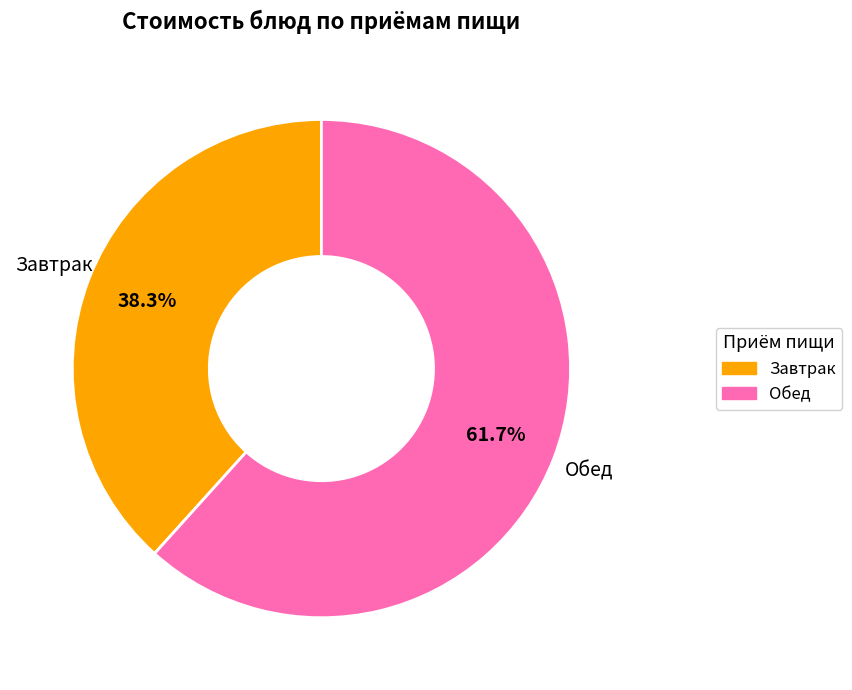

Is there any slice that represents more than half of the pie?

Yes